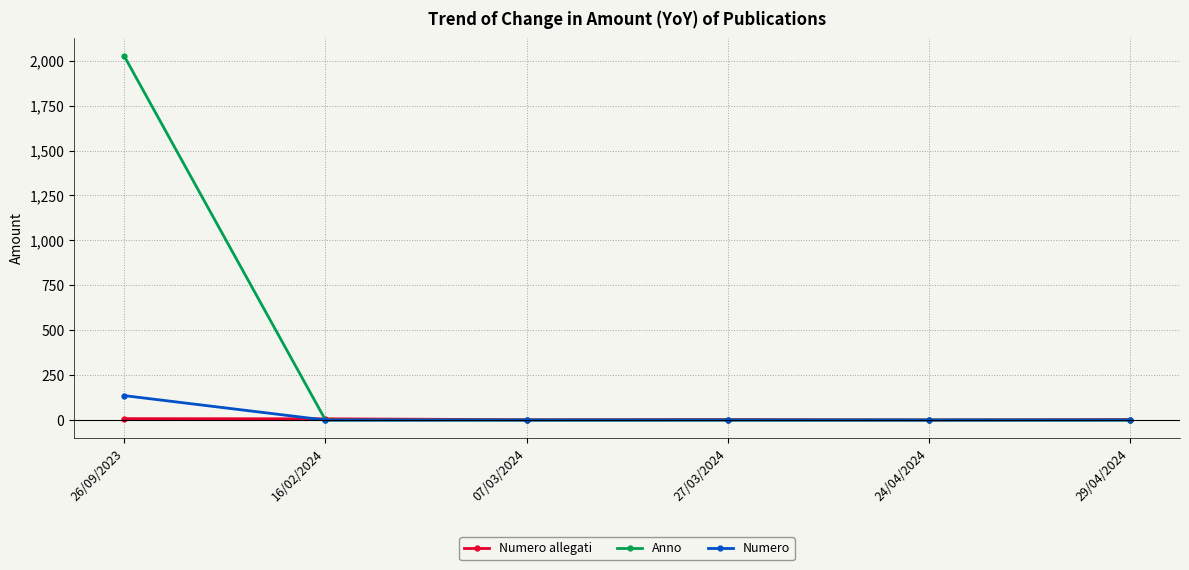

What are all the series names shown in the legend?

Numero allegati, Anno, Numero